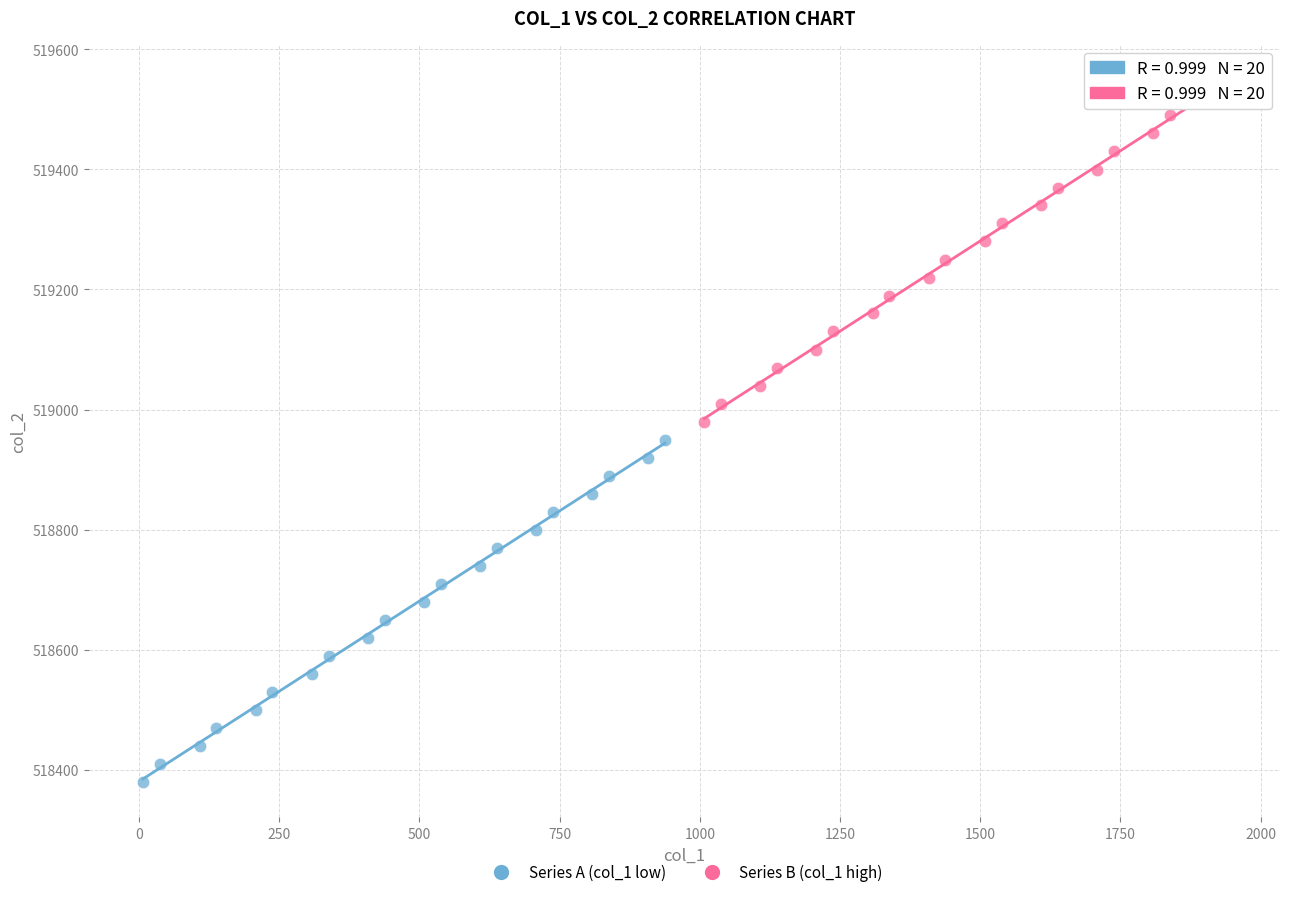

Which series reaches the minimum Y coordinate?

Series A (col_1 low)